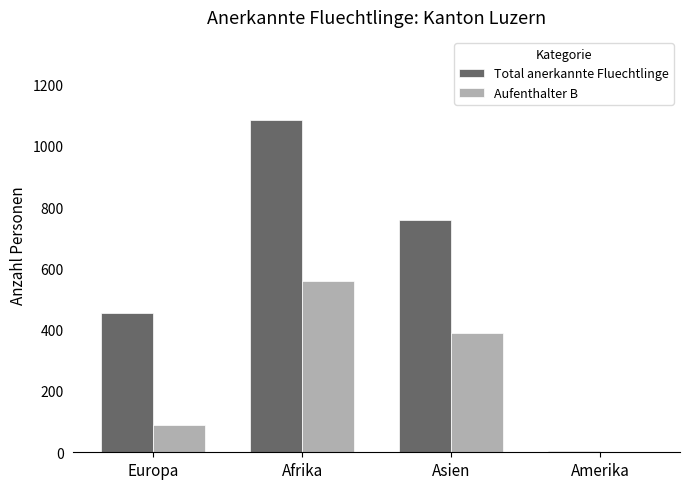

Count the Total anerkannte Fluechtlinge values in the range 453 to 1084.

3